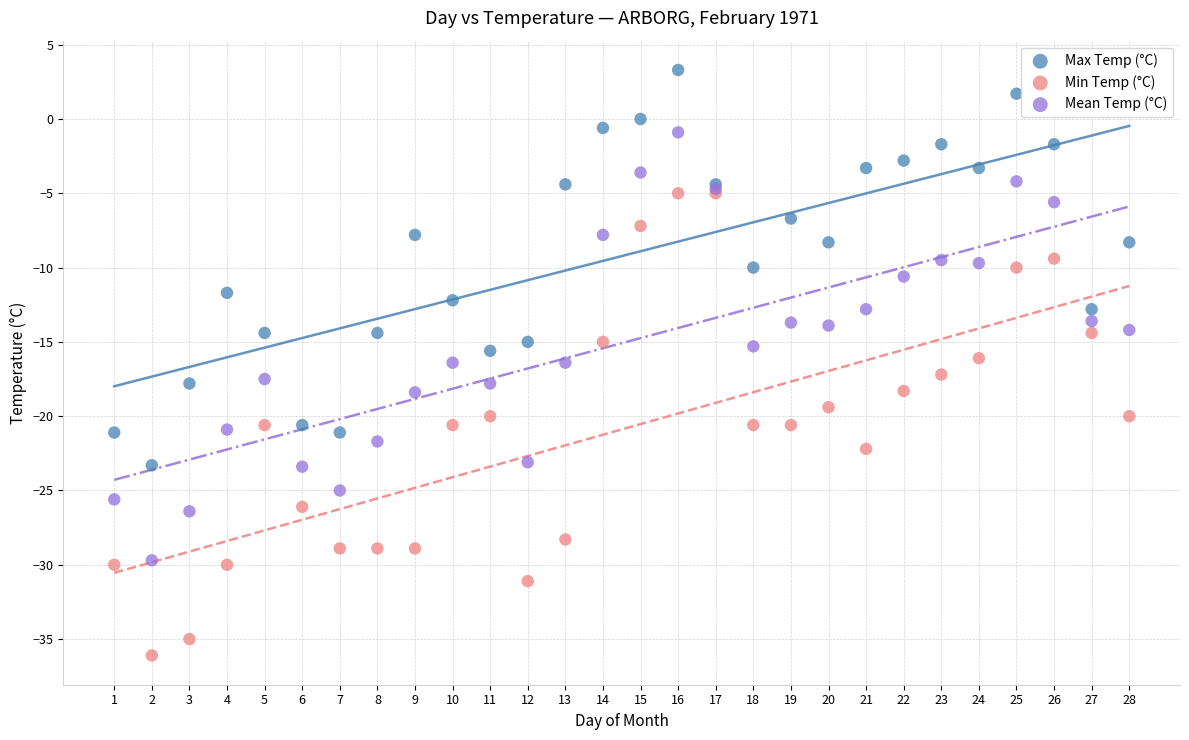

Which series reaches the maximum Y coordinate?

Max Temp (°C)